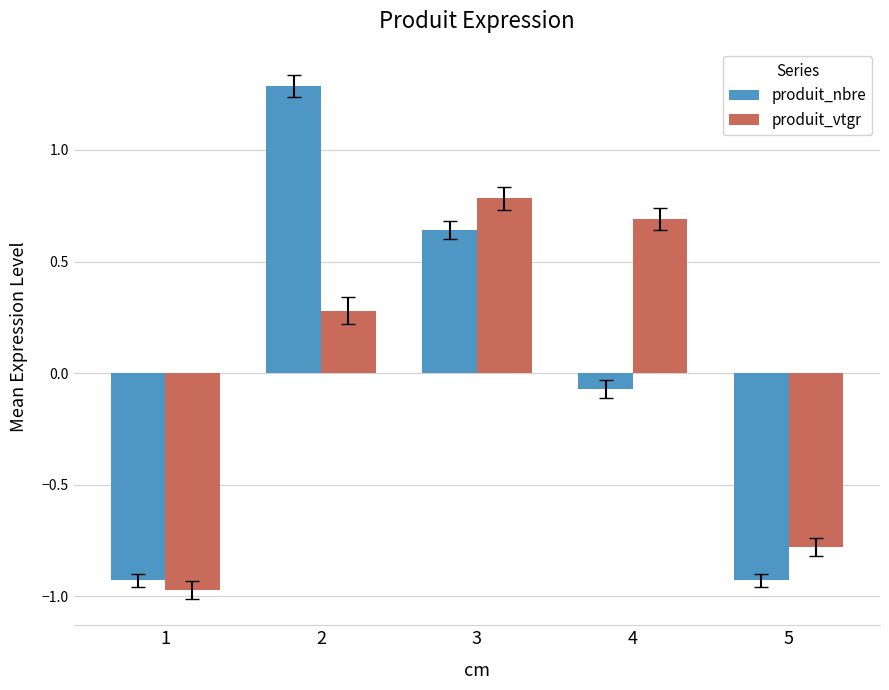

Is the value of produit_nbre at 3 greater than the value of produit_vtgr at 1?

Yes